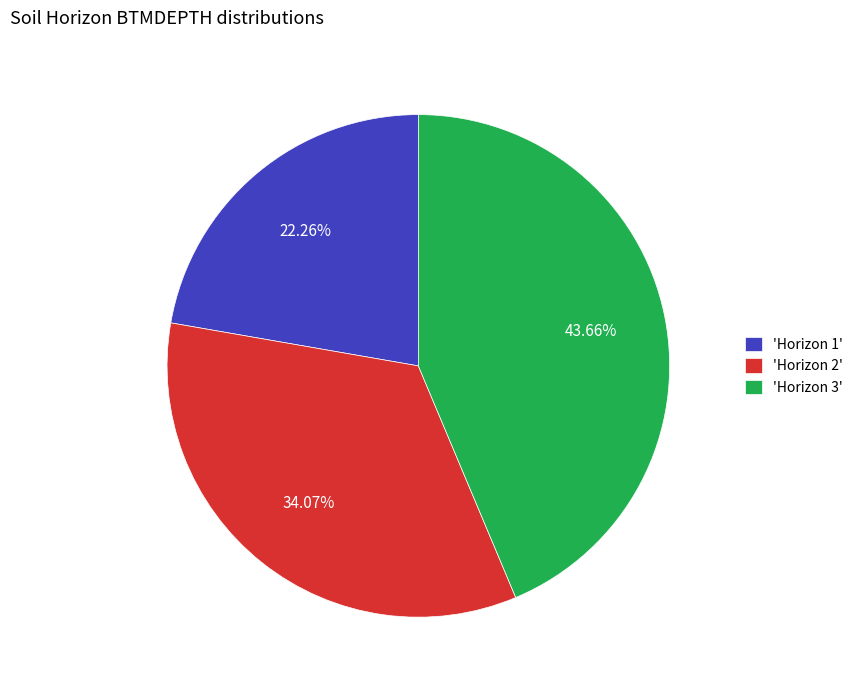

Do 'Horizon 1' and 'Horizon 2' together represent more than half of the pie?

Yes